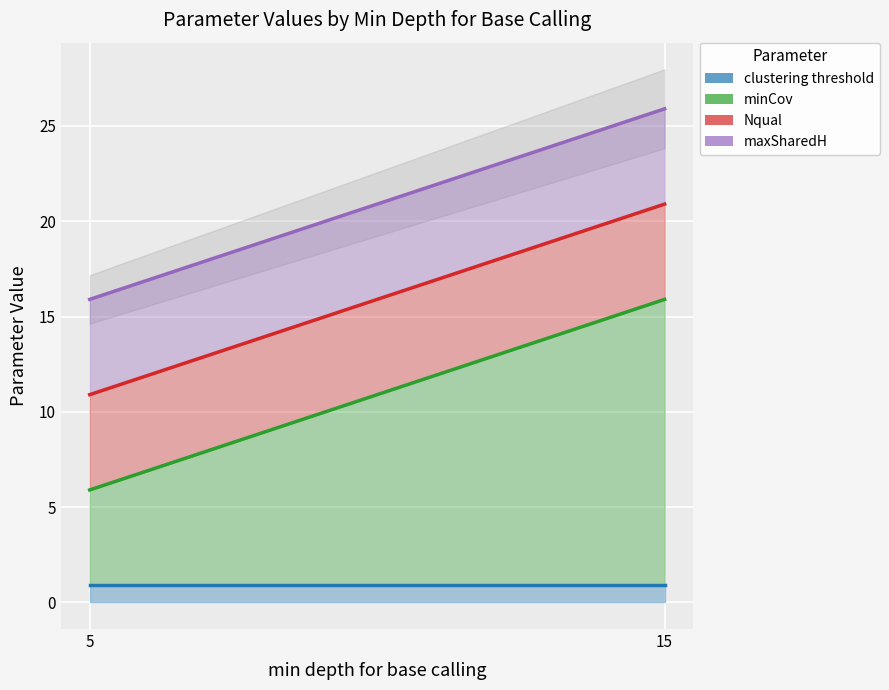

The Nqual series shows 1.1 at 3. True or false?

False